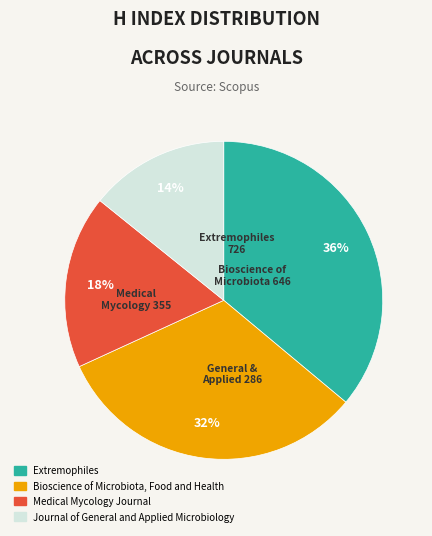

How many slices are in this pie chart?

4